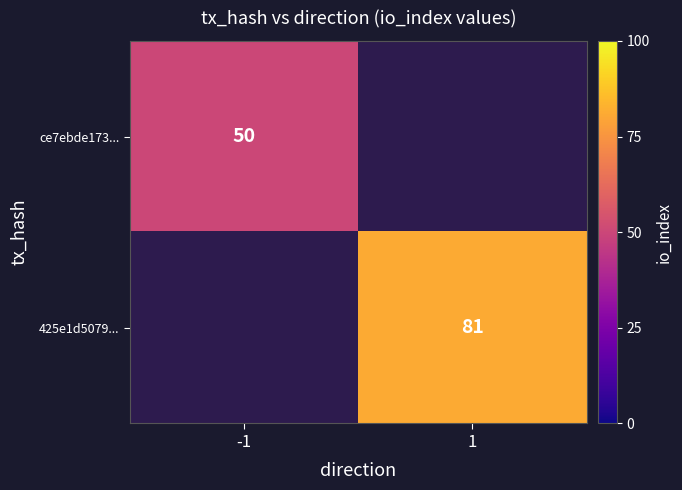

At which category is the sum across all series the highest?

1